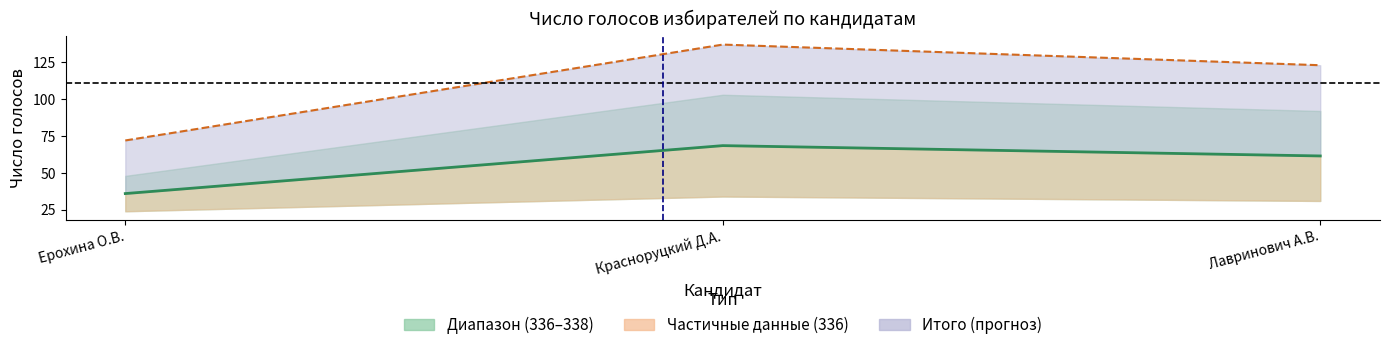

How many values in the Среднее УИК №336 и №338 series exceed 61?

2